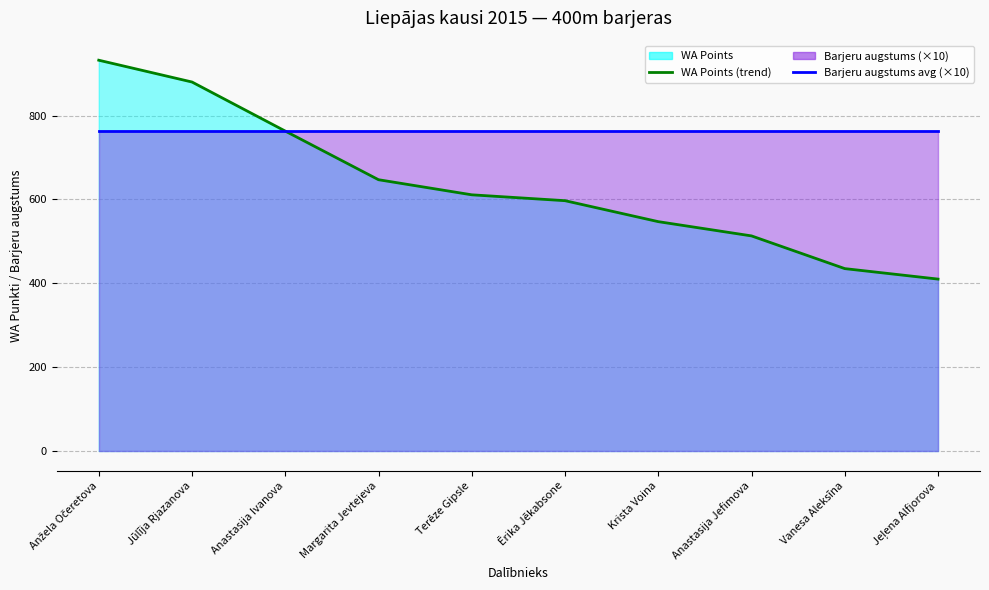

Between Ērika Jēkabsone and Jeļena Alfjorova, which is larger?

Ērika Jēkabsone